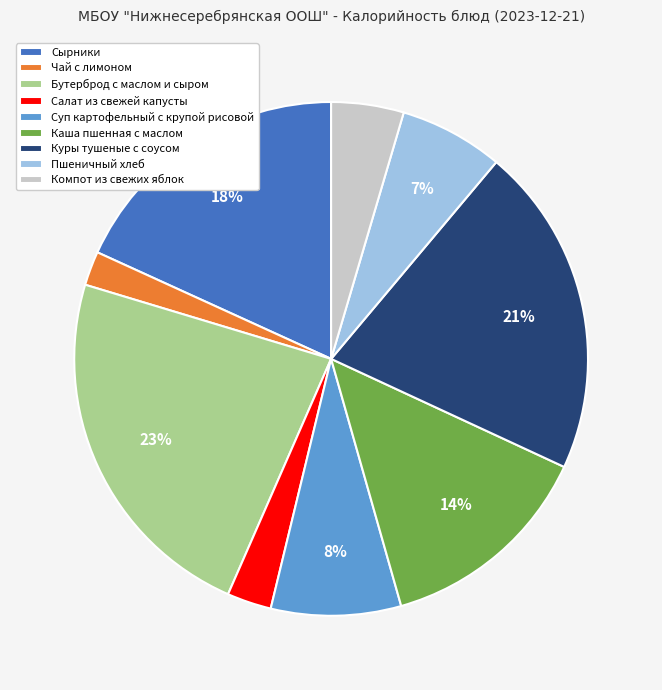

To the nearest percent, what is the combined percentage of Пшеничный хлеб and Суп картофельный с крупой рисовой?

15%